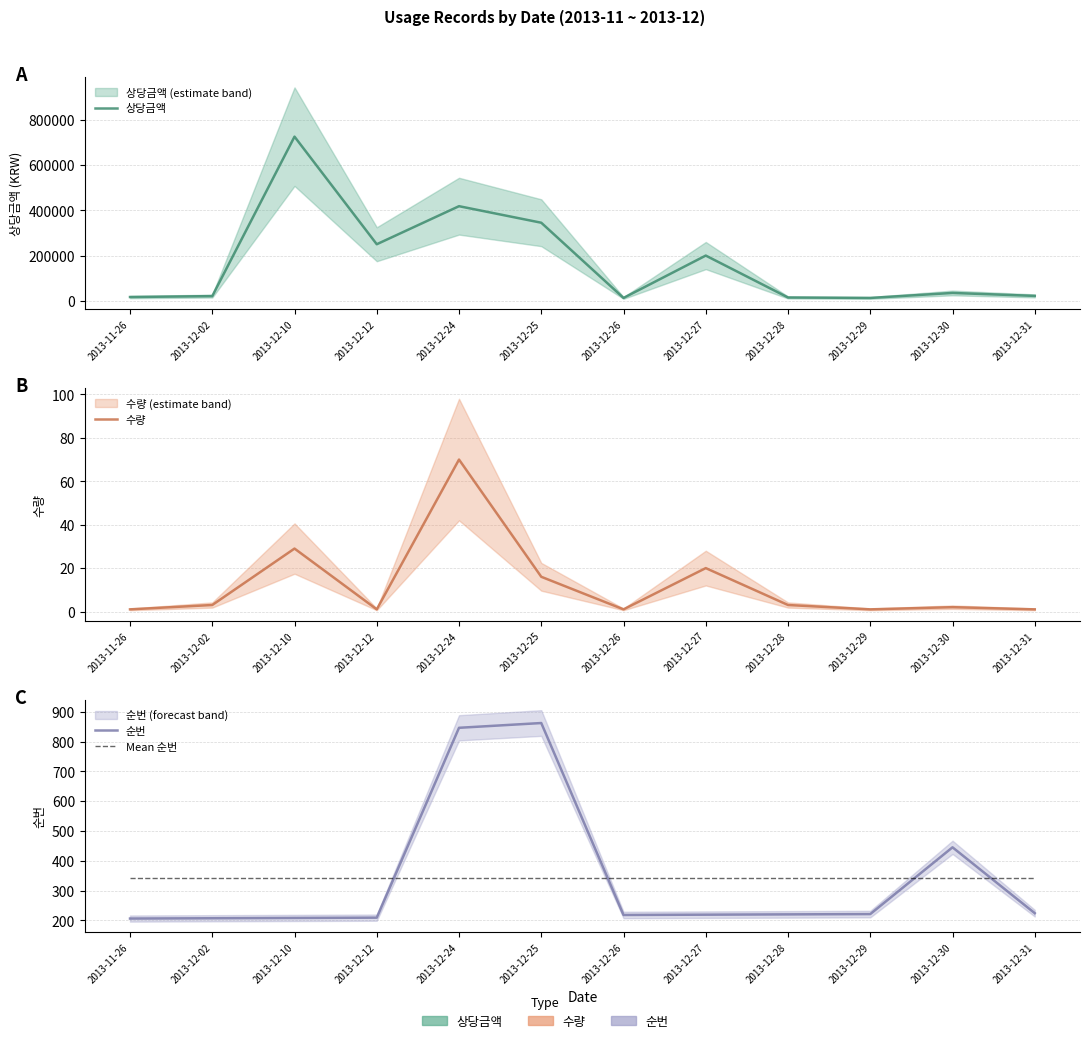

Reading right to left, what are all the values shown in this chart?

상당금액: 22000.0	35000.0	13000.0	15000.0	200000.0	13000.0	345000.0	418000.0	250000.0	725000.0	21000.0	17000.0
수량: 1.0	2.0	1.0	3.0	20.0	1.0	16.0	70.0	1.0	29.0	3.0	1.0
순번: 224.0	445.0	221.0	220.0	219.0	218.0	862.0	846.0	209.0	208.0	207.0	206.0
Mean 순번: 340.4	340.4	340.4	340.4	340.4	340.4	340.4	340.4	340.4	340.4	340.4	340.4